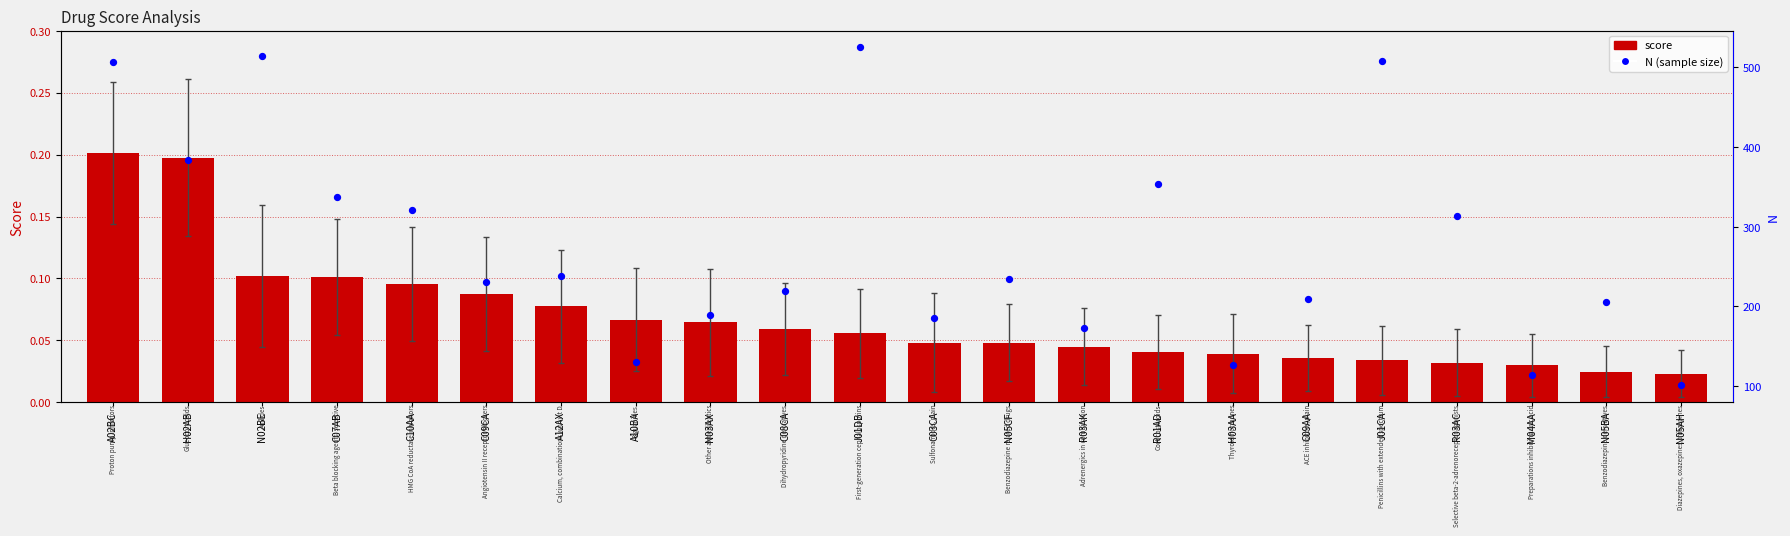

Is the value of N at C08CA greater than the value of score at R03AK?

Yes